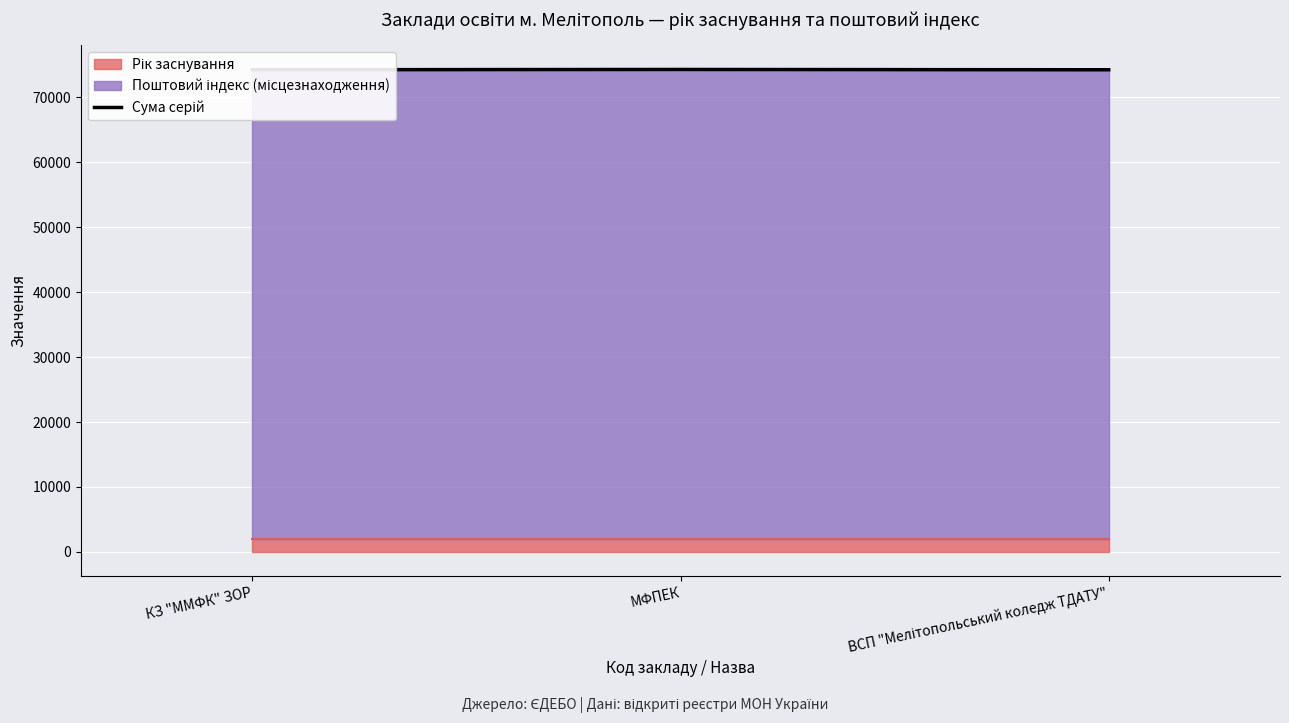

Reading right to left, extract all data points from this chart.

ВСП "Мелітопольський коледж ТДАТУ"=74243	МФПЕК=74287	КЗ "ММФК" ЗОР=74249